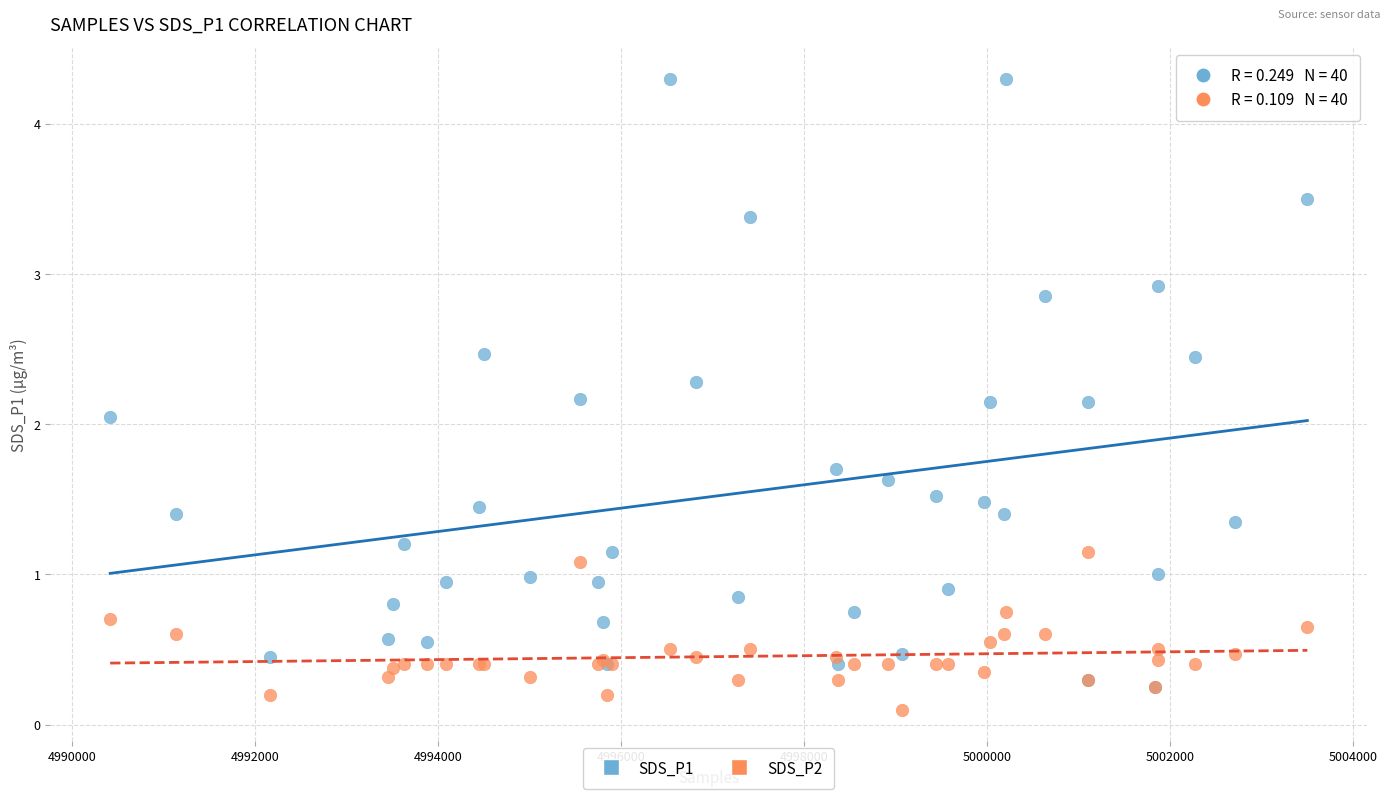

What are all the series names shown in the legend?

SDS_P1, SDS_P2